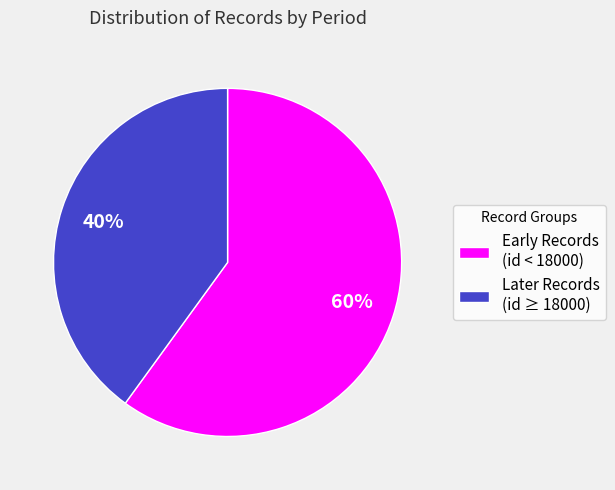

How many segments does this pie chart have?

2